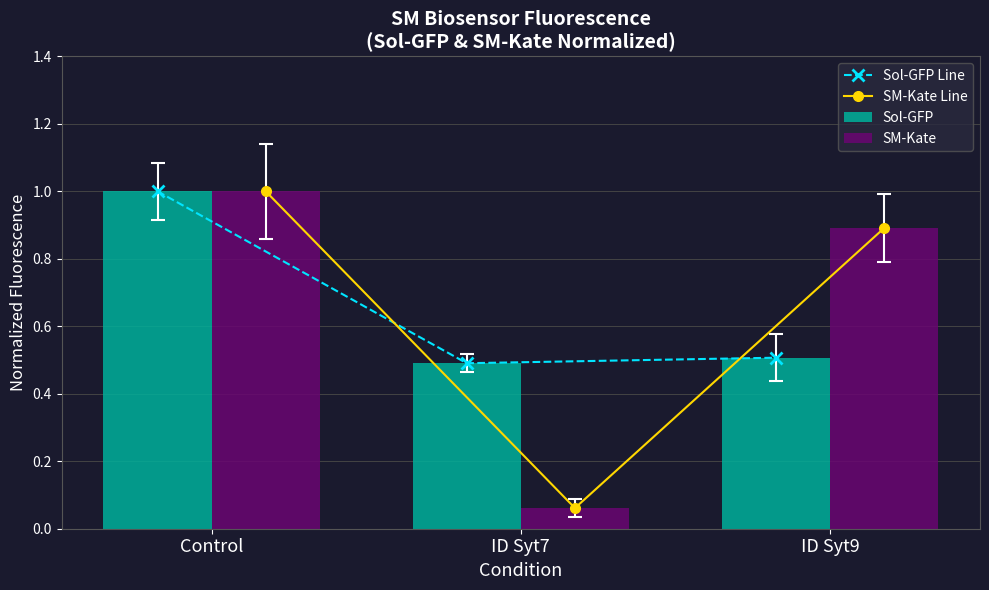

What is the approximate value of Sol-GFP Line at Control?

1.0